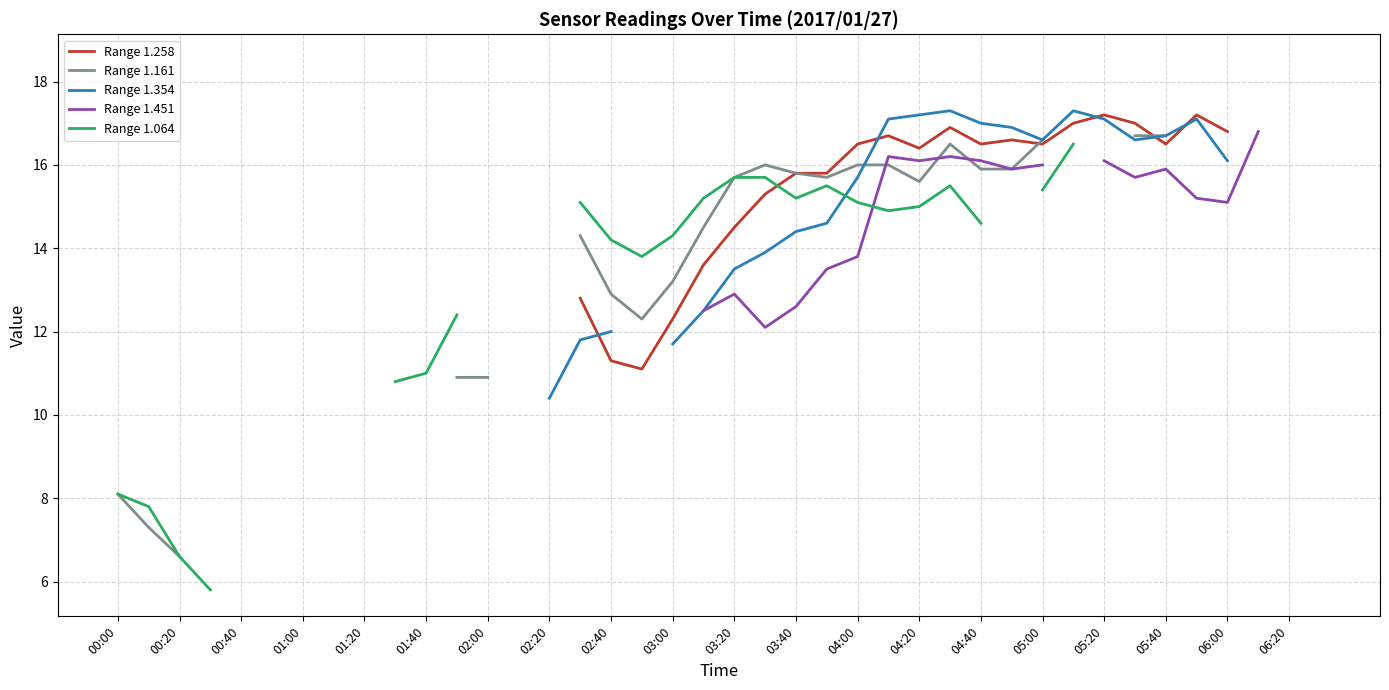

How many interior local valleys does the Range 1.161 series have?

3